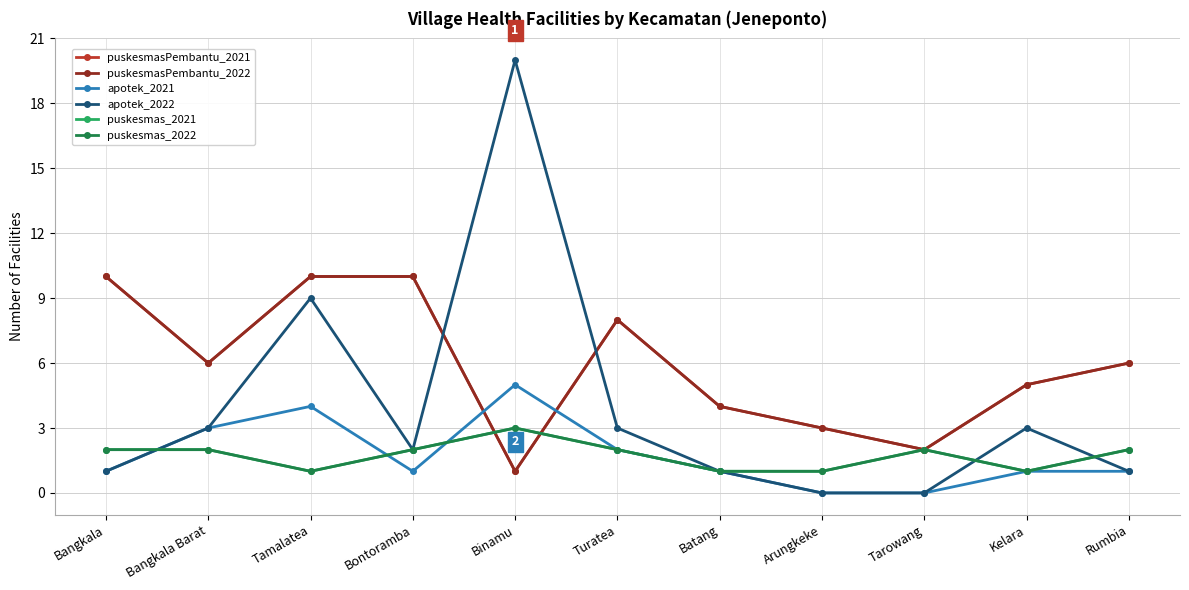

Reading left to right, transcribe all the data shown in this chart.

puskesmasPembantu_2021: Bangkala=10	Bangkala Barat=6	Tamalatea=10	Bontoramba=10	Binamu=1	Turatea=8	Batang=4	Arungkeke=3	Tarowang=2	Kelara=5	Rumbia=6
puskesmasPembantu_2022: Bangkala=10	Bangkala Barat=6	Tamalatea=10	Bontoramba=10	Binamu=1	Turatea=8	Batang=4	Arungkeke=3	Tarowang=2	Kelara=5	Rumbia=6
apotek_2021: Bangkala=1	Bangkala Barat=3	Tamalatea=4	Bontoramba=1	Binamu=5	Turatea=2	Batang=1	Arungkeke=0	Tarowang=0	Kelara=1	Rumbia=1
apotek_2022: Bangkala=1	Bangkala Barat=3	Tamalatea=9	Bontoramba=2	Binamu=20	Turatea=3	Batang=1	Arungkeke=0	Tarowang=0	Kelara=3	Rumbia=1
puskesmas_2021: Bangkala=2	Bangkala Barat=2	Tamalatea=1	Bontoramba=2	Binamu=3	Turatea=2	Batang=1	Arungkeke=1	Tarowang=2	Kelara=1	Rumbia=2
puskesmas_2022: Bangkala=2	Bangkala Barat=2	Tamalatea=1	Bontoramba=2	Binamu=3	Turatea=2	Batang=1	Arungkeke=1	Tarowang=2	Kelara=1	Rumbia=2